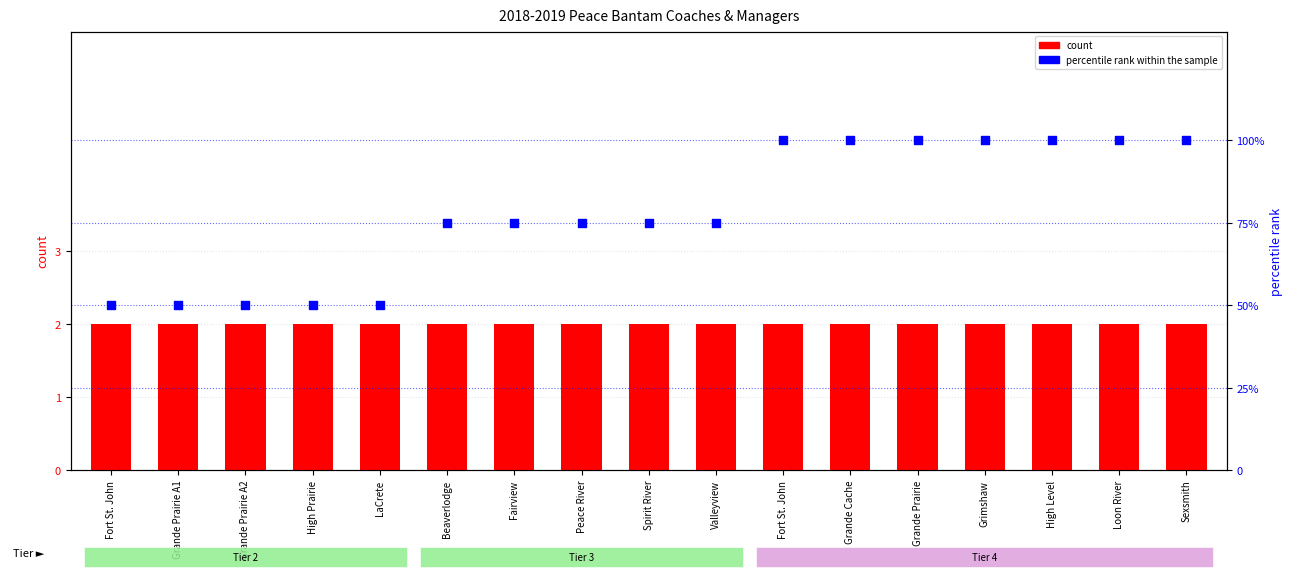

Which series contains the lowest Y value?

count